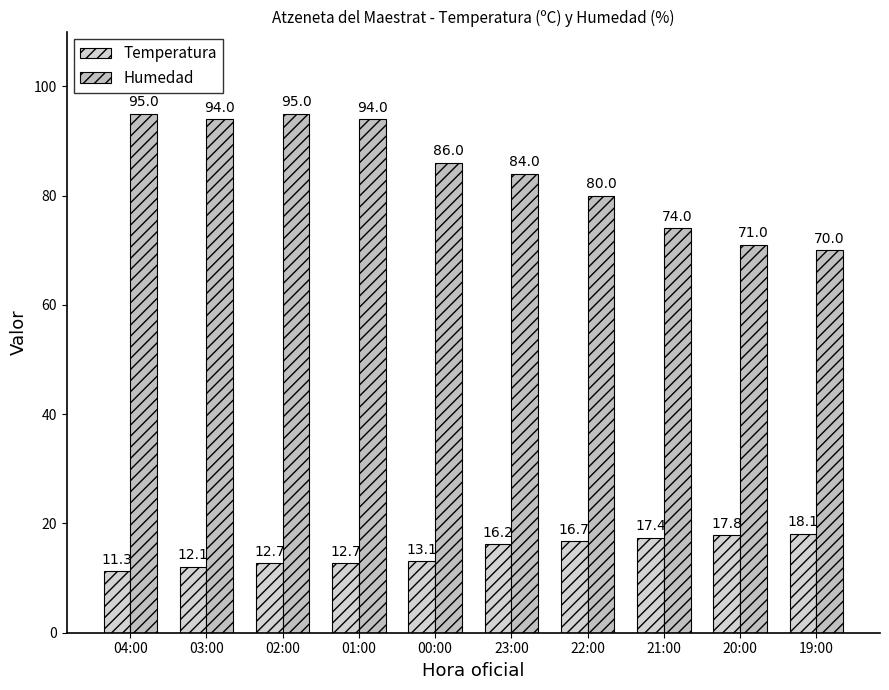

What is the difference between the maximum and second lowest values in the Temperatura series?

6.0